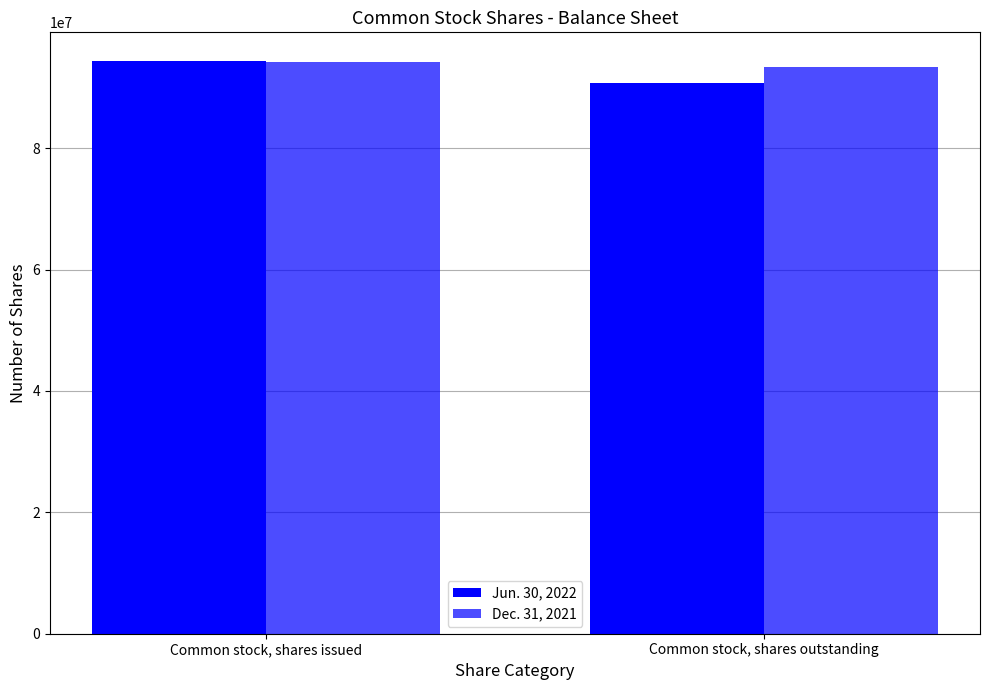

What is the difference between the maximum and minimum values in the Dec. 31, 2021 series?

701305